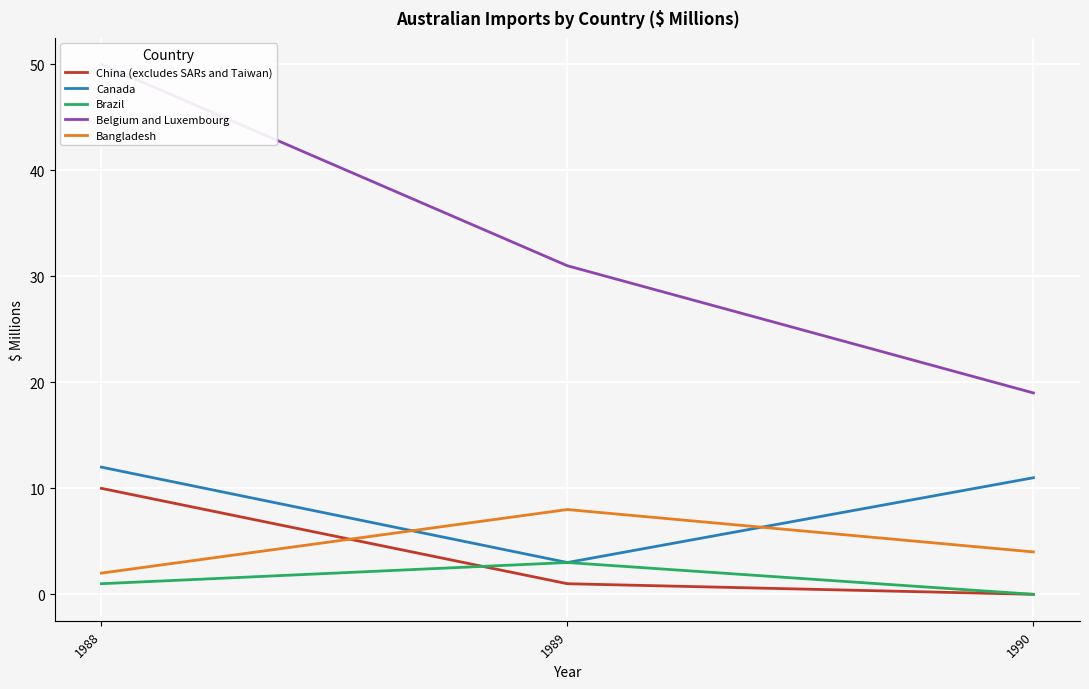

What is the sum of all China (excludes SARs and Taiwan) values?

11